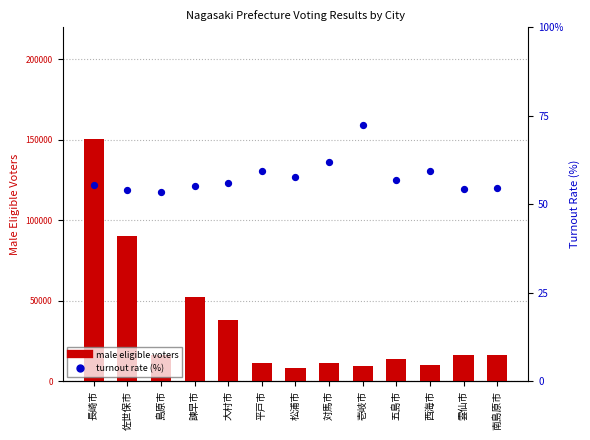

What are all the series names shown in the legend?

male eligible voters, turnout rate (%)